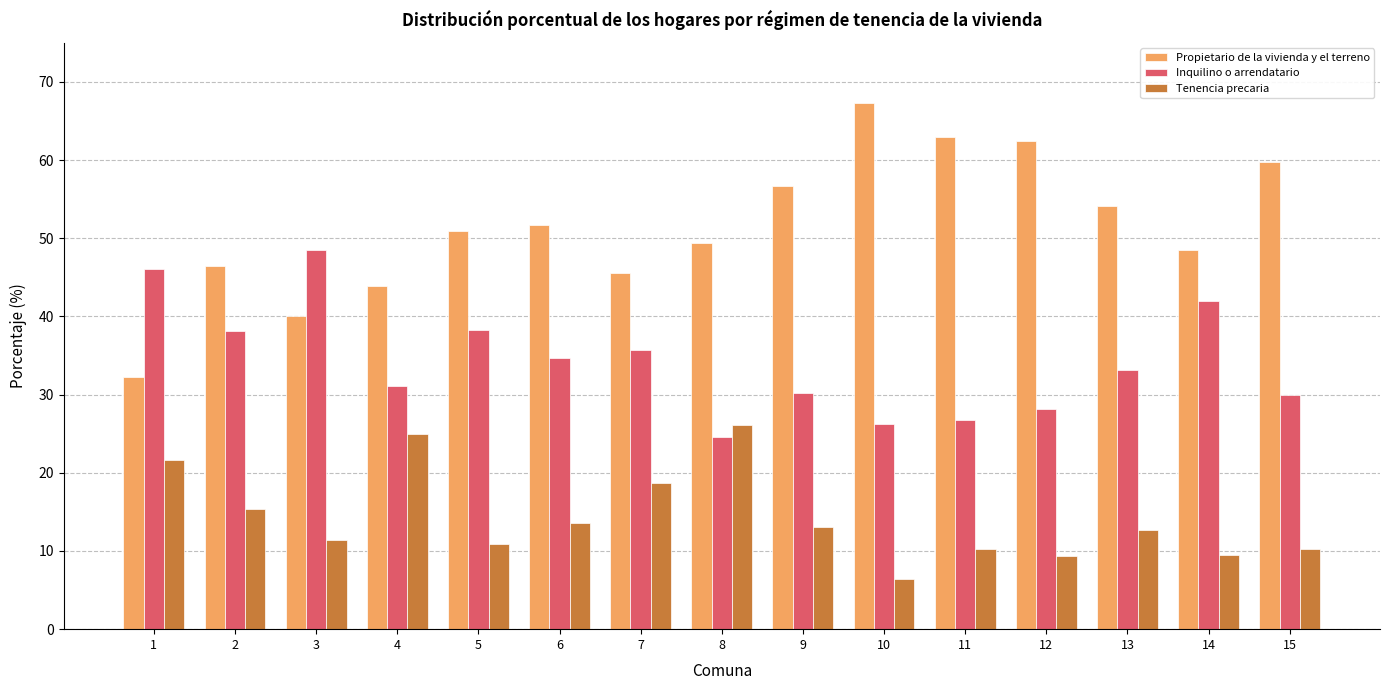

How many bars are there in total?

45